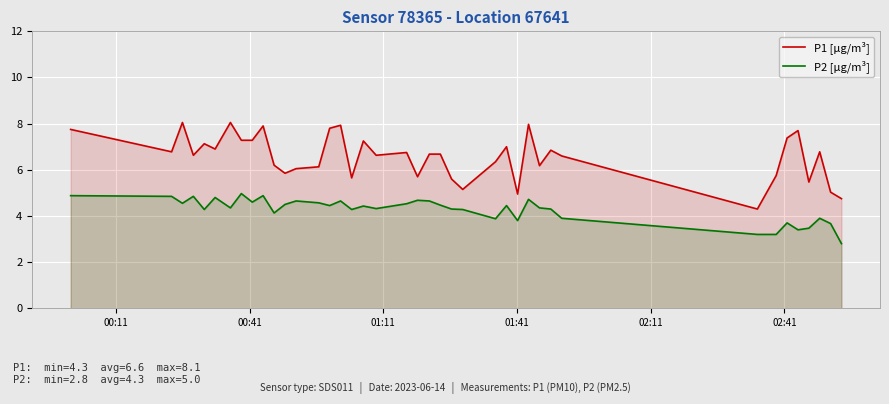

True or false: P2 [µg/m³] and P1 [µg/m³] cross at least once.

False